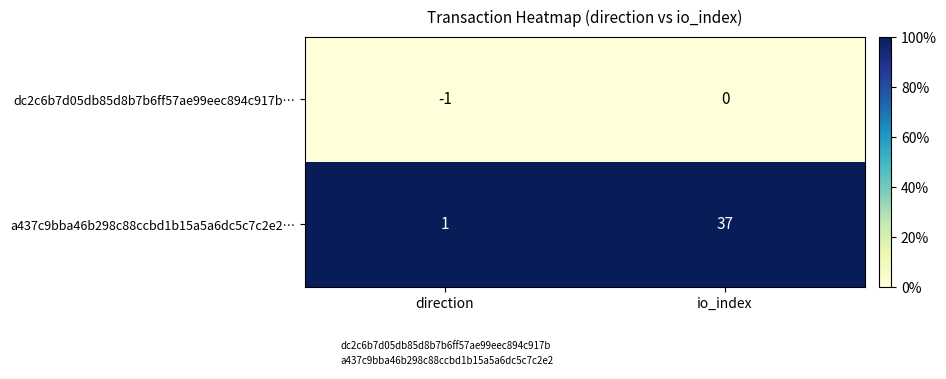

Which series has the largest range (max minus min)?

a437c9bba46b298c88ccbd1b15a5a6dc5c7c2e2…